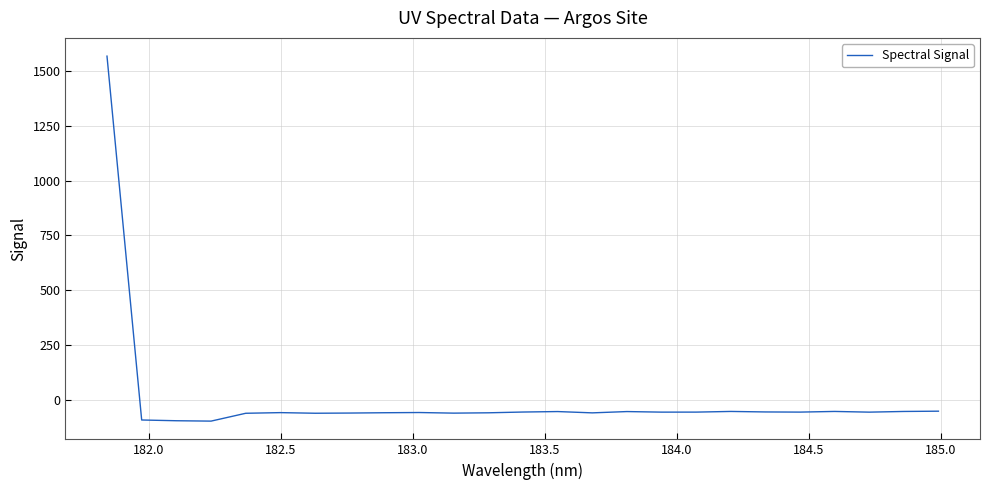

How many lines are shown in the chart?

1